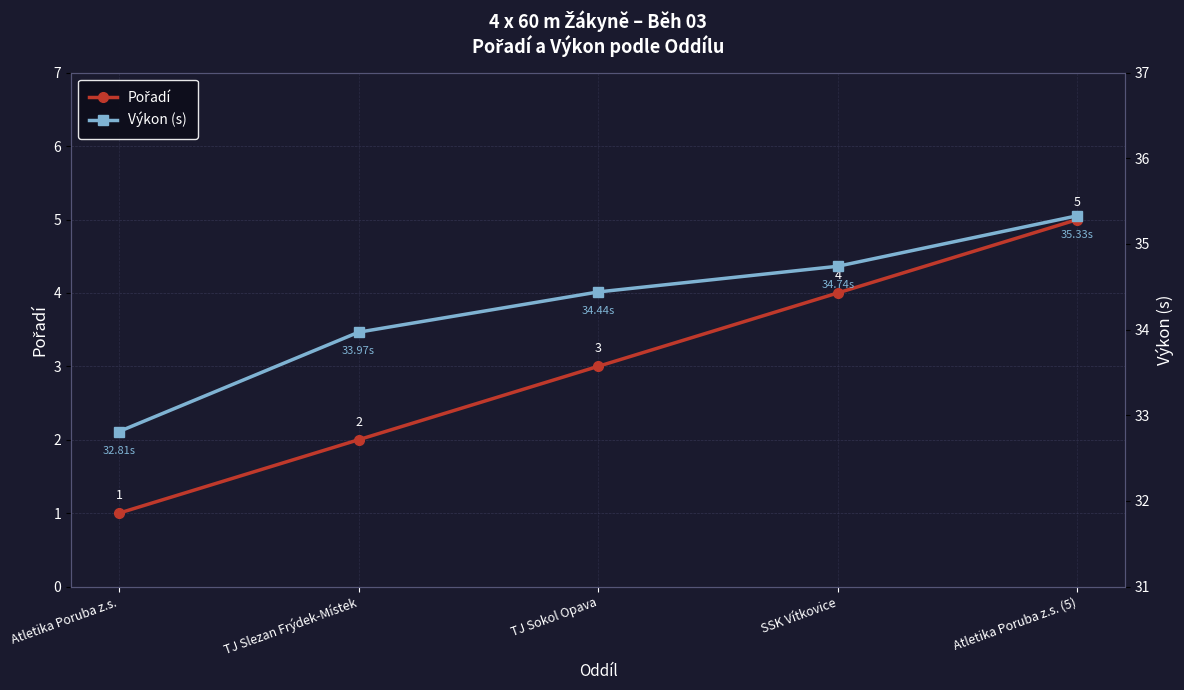

True or false: Pořadí and Výkon (s) cross at least once.

False